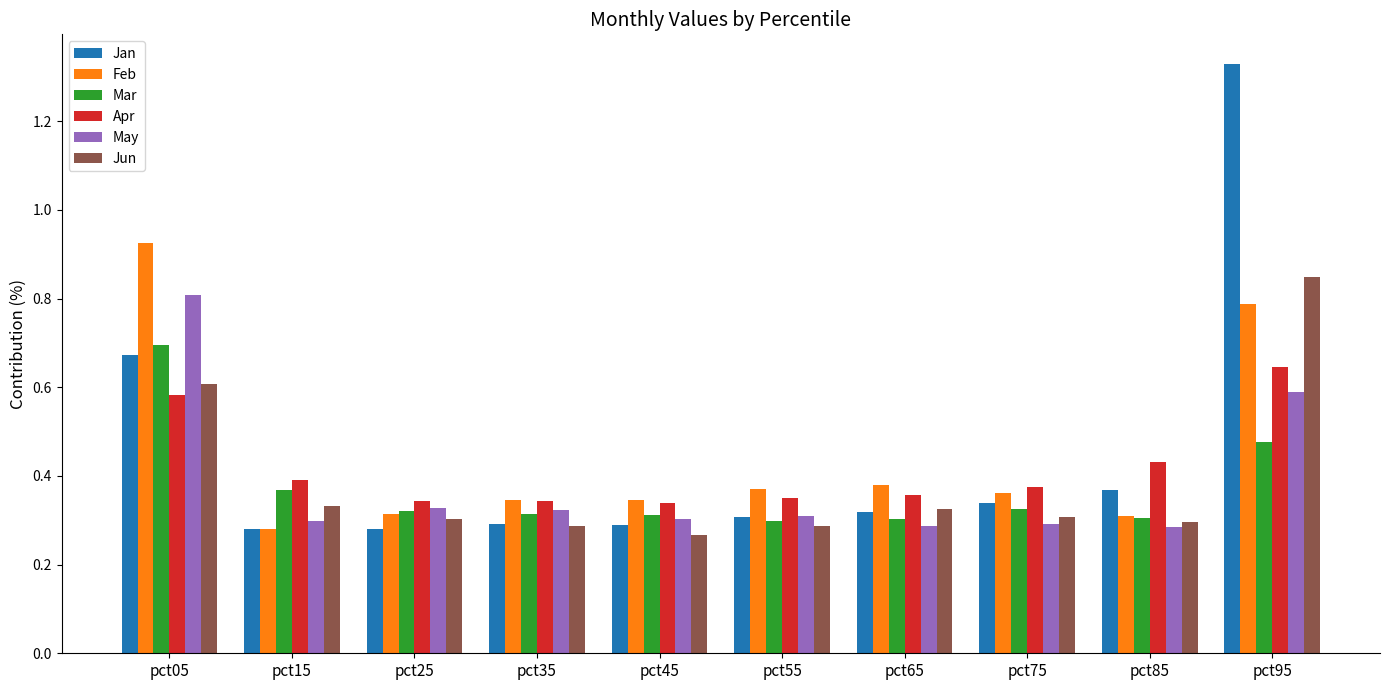

What is the spread (max minus min) of values at pct55?

0.1